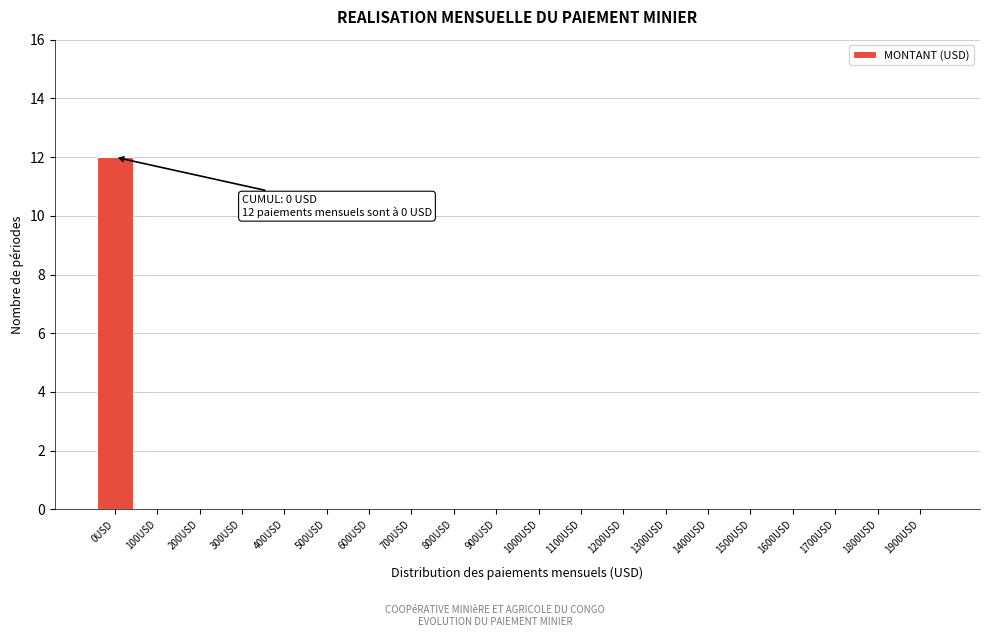

Reading left to right, list all the values displayed in this chart.

0USD=12	100USD=0	200USD=0	300USD=0	400USD=0	500USD=0	600USD=0	700USD=0	800USD=0	900USD=0	1000USD=0	1100USD=0	1200USD=0	1300USD=0	1400USD=0	1500USD=0	1600USD=0	1700USD=0	1800USD=0	1900USD=0